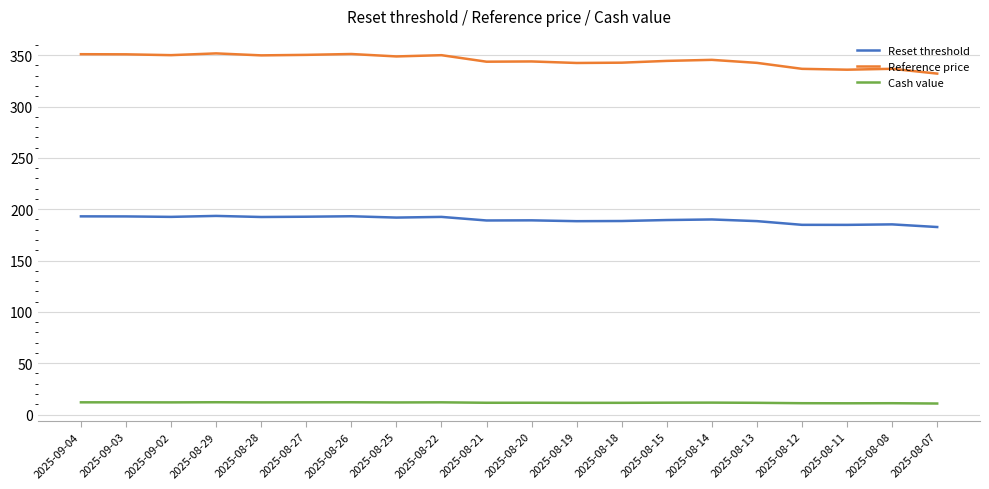

What is the smallest value displayed?

10.7